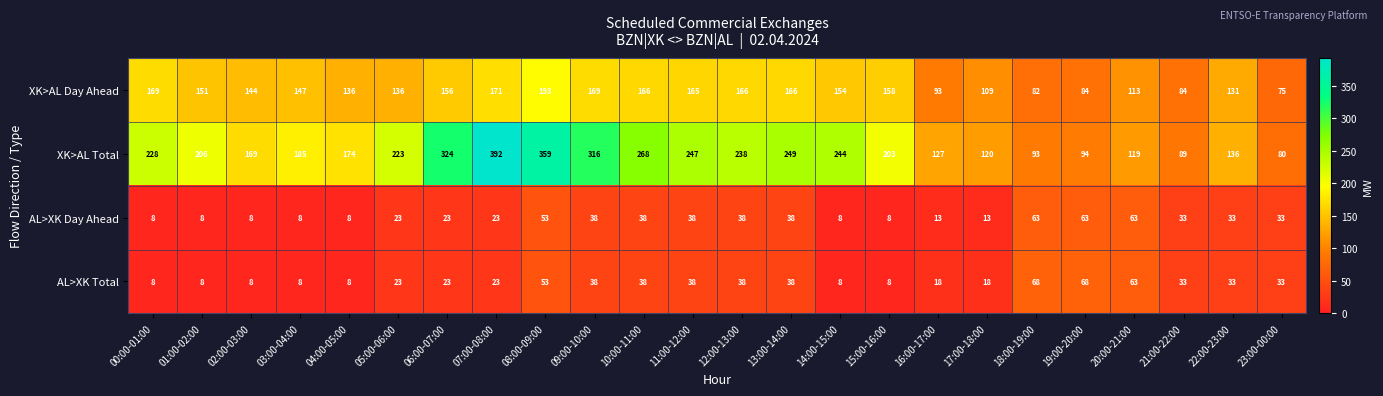

What is the average value of the AL>XK Day Ahead series?

28